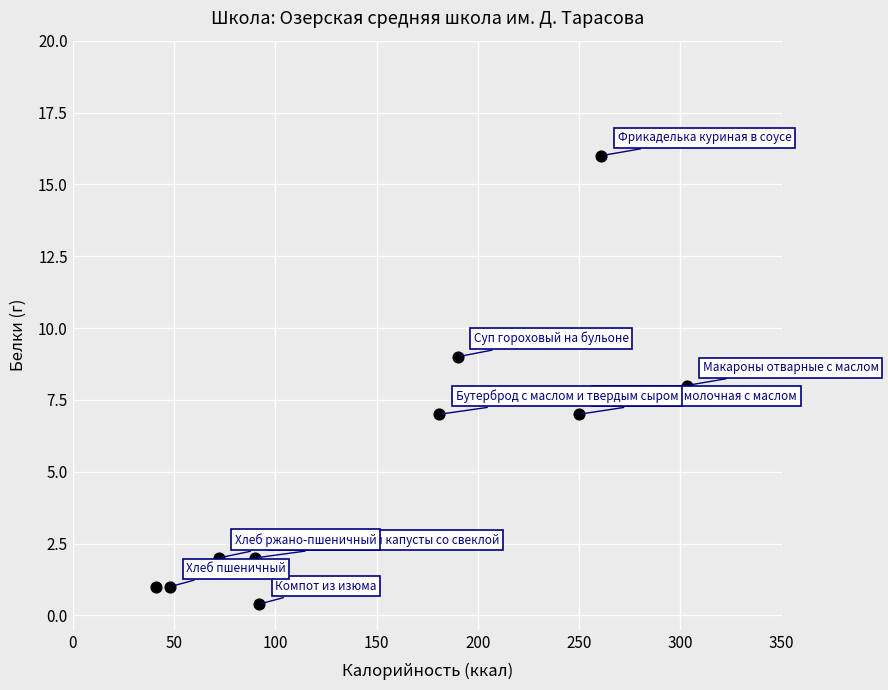

What is the range of X values (max minus min)?

262.0